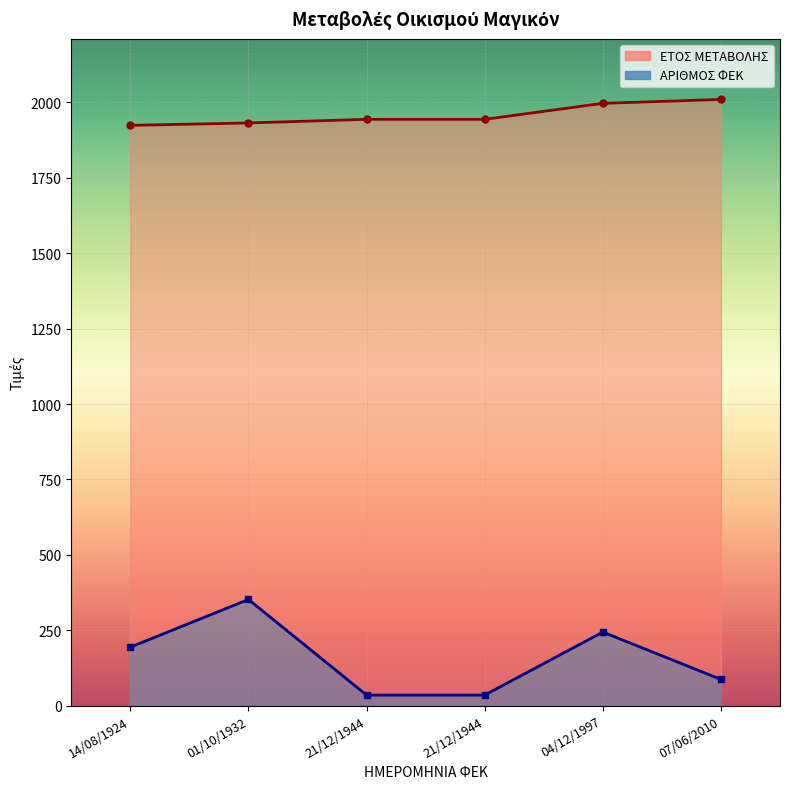

True or false: ΕΤΟΣ ΜΕΤΑΒΟΛΗΣ and ΑΡΙΘΜΟΣ ΦΕΚ cross at least once.

False